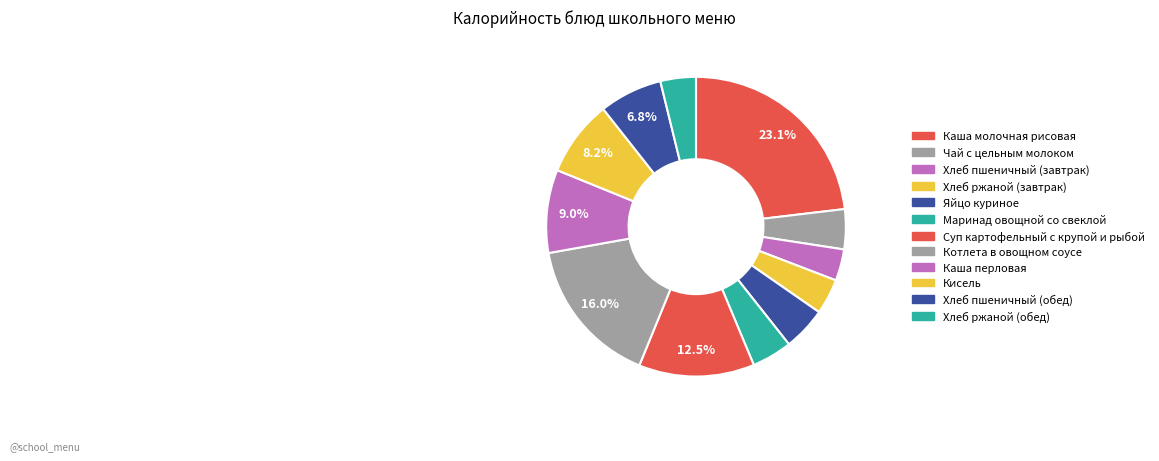

True or false: Яйцо куриное accounts for 5% of the total.

True